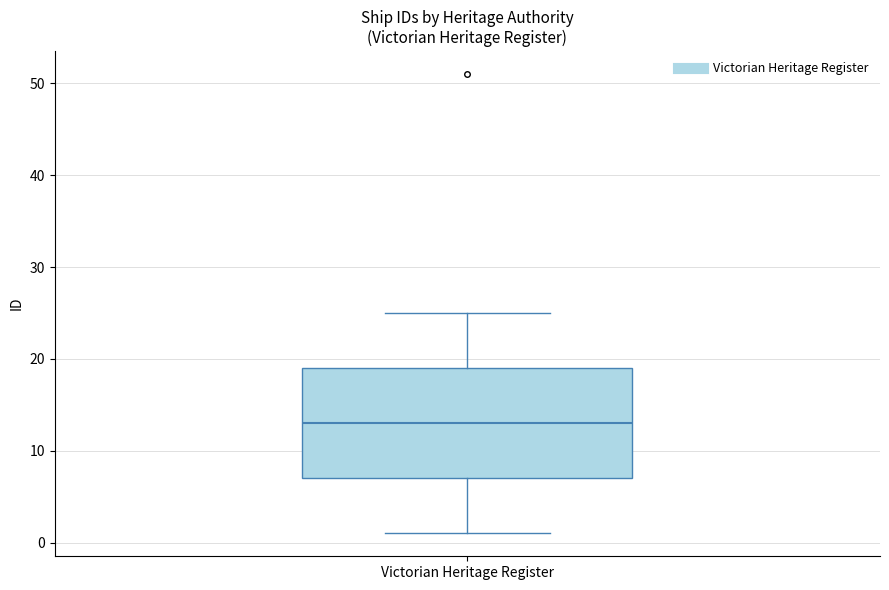

Read this box plot against the y-axis: the position of the median line, the range covered by the box, and the ends of both whiskers. The values are not printed on the chart, so give them approximately, as read against the axis.

median 13, box 7 to 19, whiskers 1 to 25